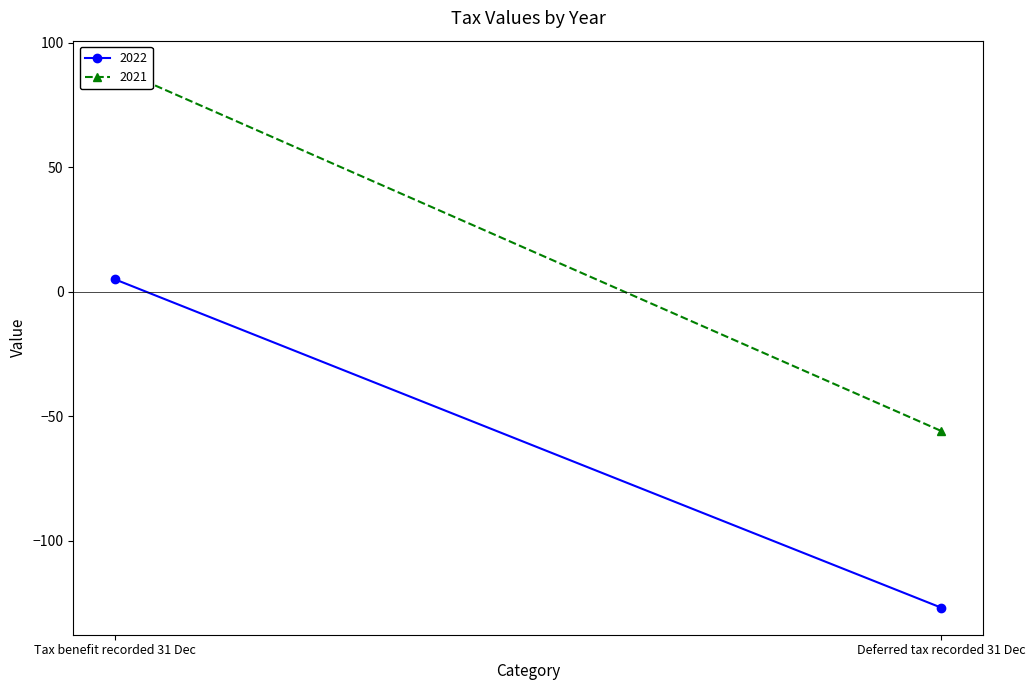

How many values in the 2022 series are below 5?

1